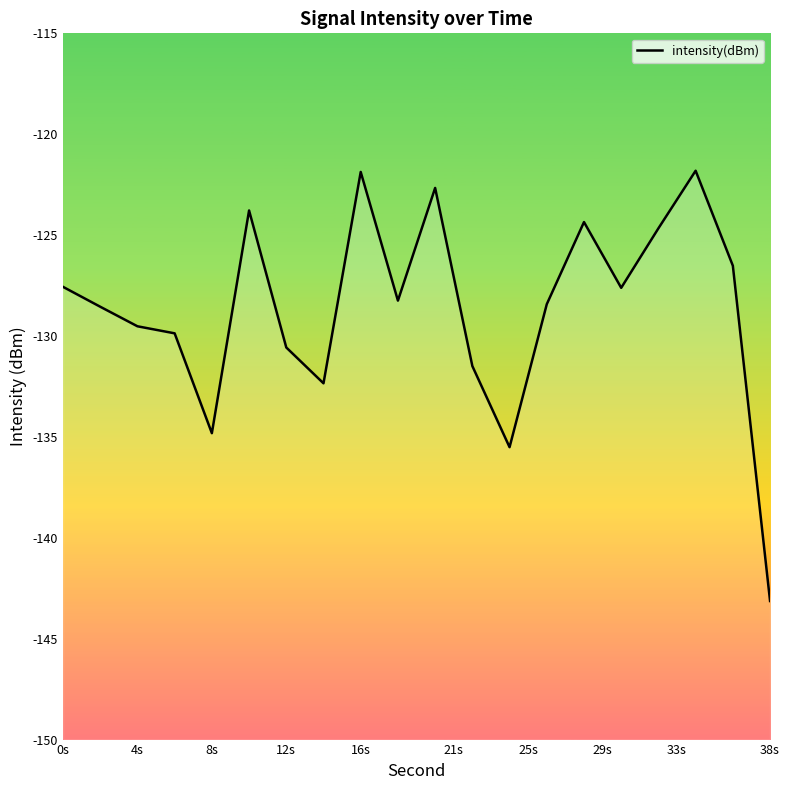

Reading right to left, what are all the values shown in this chart?

-143.1	-126.5	-121.8	-124.7	-127.6	-124.4	-128.4	-135.5	-131.5	-122.7	-128.2	-121.9	-132.3	-130.6	-123.8	-134.8	-129.9	-129.5	-128.5	-127.6